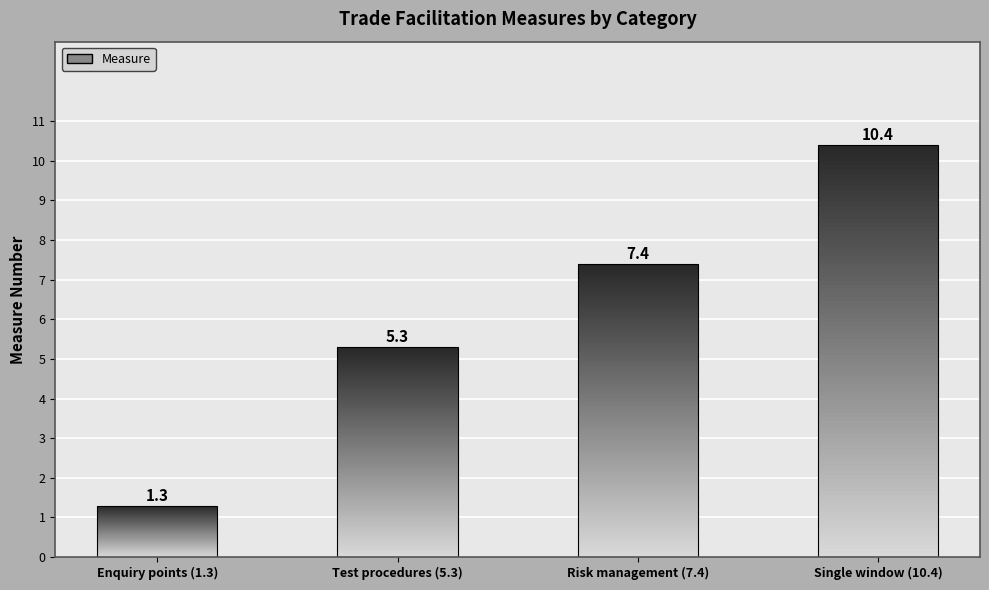

What is the sum of all values?

24.4